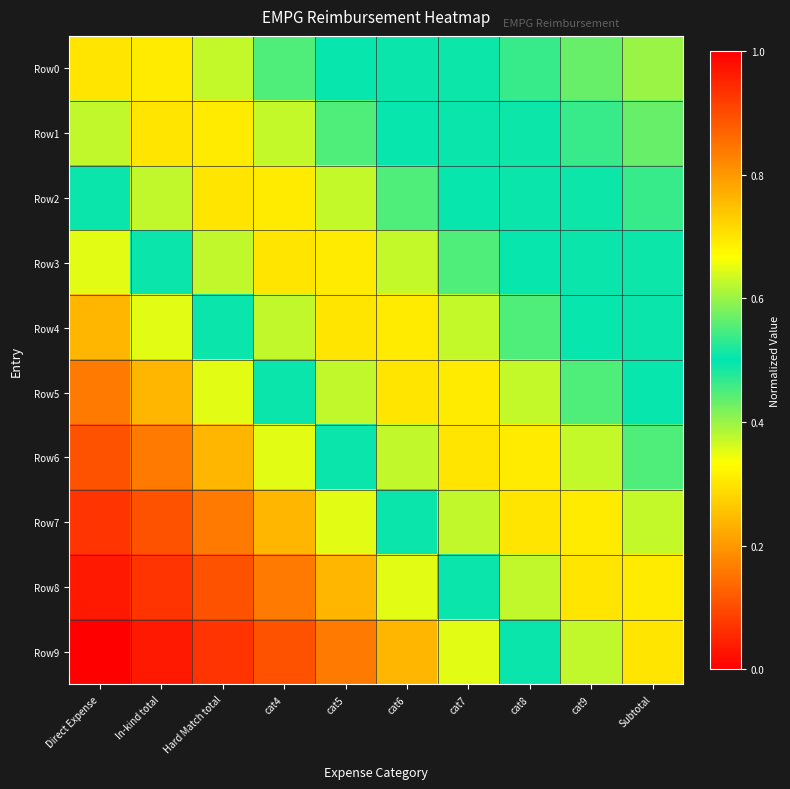

Reading left to right, list all the values displayed in this chart.

Row0: Direct Expense=0.7	In-kind total=0.7	Hard Match total=0.6	cat4=0.6	cat5=0.5	cat6=0.5	cat7=0.5	cat8=0.5	cat9=0.6	Subtotal=0.6
Row1: Direct Expense=0.6	In-kind total=0.7	Hard Match total=0.7	cat4=0.6	cat5=0.6	cat6=0.5	cat7=0.5	cat8=0.5	cat9=0.5	Subtotal=0.6
Row2: Direct Expense=0.5	In-kind total=0.6	Hard Match total=0.7	cat4=0.7	cat5=0.6	cat6=0.6	cat7=0.5	cat8=0.5	cat9=0.5	Subtotal=0.5
Row3: Direct Expense=0.4	In-kind total=0.5	Hard Match total=0.6	cat4=0.7	cat5=0.7	cat6=0.6	cat7=0.6	cat8=0.5	cat9=0.5	Subtotal=0.5
Row4: Direct Expense=0.2	In-kind total=0.4	Hard Match total=0.5	cat4=0.6	cat5=0.7	cat6=0.7	cat7=0.6	cat8=0.6	cat9=0.5	Subtotal=0.5
Row5: Direct Expense=0.2	In-kind total=0.2	Hard Match total=0.4	cat4=0.5	cat5=0.6	cat6=0.7	cat7=0.7	cat8=0.6	cat9=0.6	Subtotal=0.5
Row6: Direct Expense=0.1	In-kind total=0.2	Hard Match total=0.2	cat4=0.4	cat5=0.5	cat6=0.6	cat7=0.7	cat8=0.7	cat9=0.6	Subtotal=0.6
Row7: Direct Expense=0.1	In-kind total=0.1	Hard Match total=0.2	cat4=0.2	cat5=0.4	cat6=0.5	cat7=0.6	cat8=0.7	cat9=0.7	Subtotal=0.6
Row8: Direct Expense=0.0	In-kind total=0.1	Hard Match total=0.1	cat4=0.2	cat5=0.2	cat6=0.4	cat7=0.5	cat8=0.6	cat9=0.7	Subtotal=0.7
Row9: Direct Expense=0.0	In-kind total=0.0	Hard Match total=0.1	cat4=0.1	cat5=0.2	cat6=0.2	cat7=0.4	cat8=0.5	cat9=0.6	Subtotal=0.7